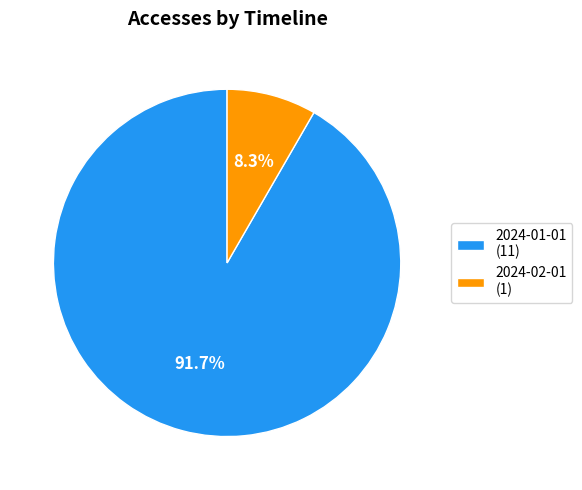

What percentage is the 2024-02-01 slice, to the nearest percent?

8%